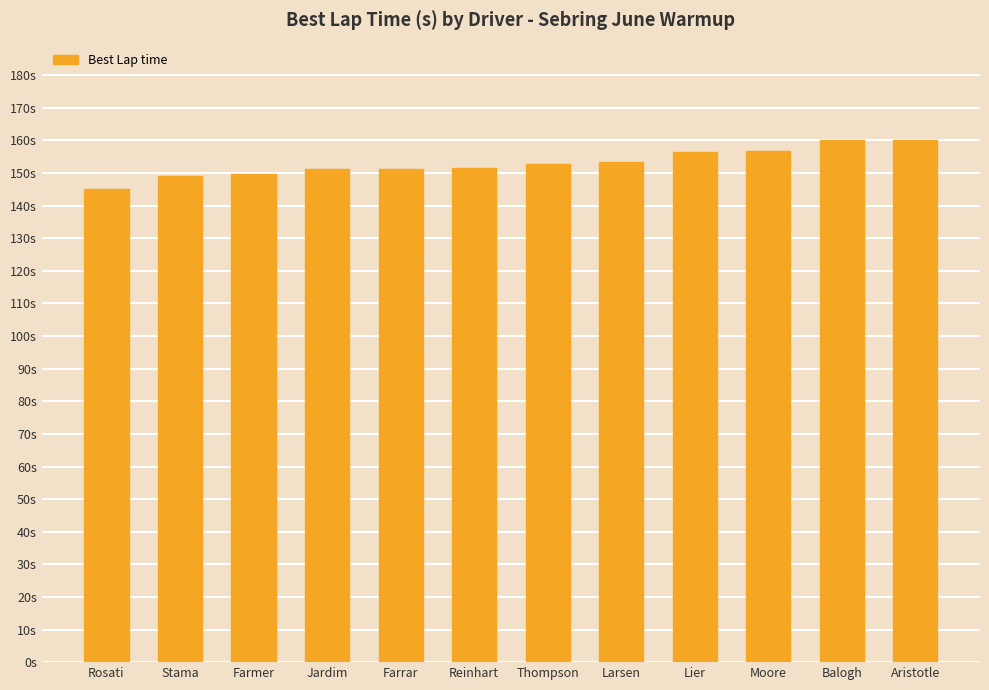

Where does the data first go above 152?

Thompson